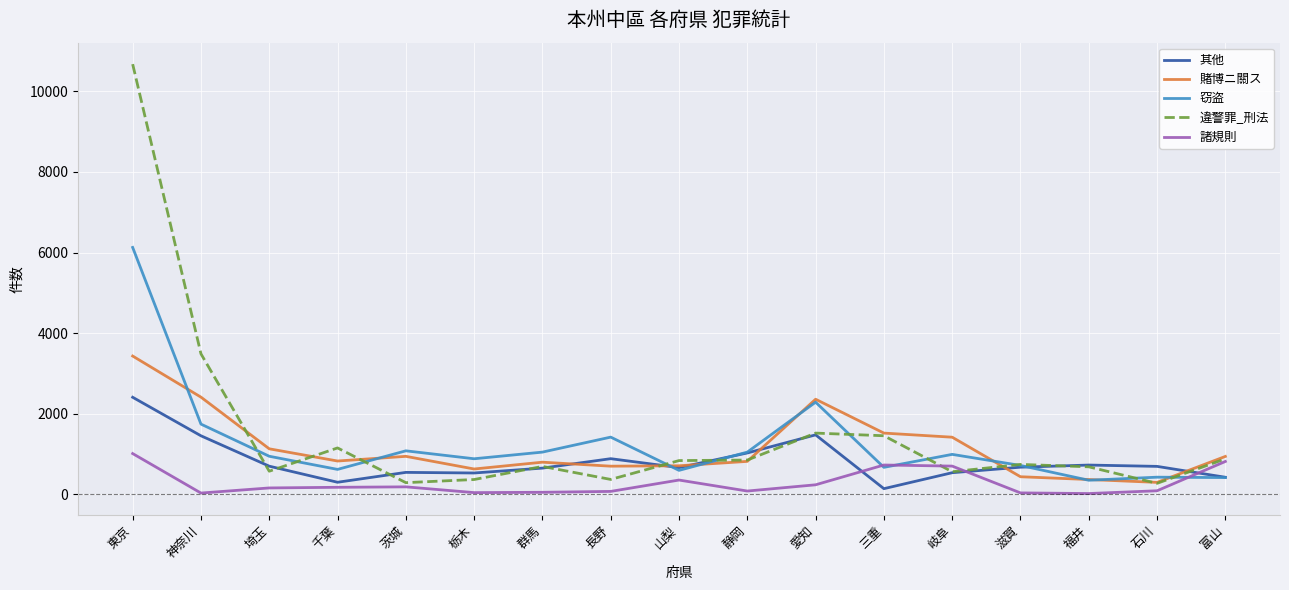

Which series has the largest total across all categories?

違警罪_刑法